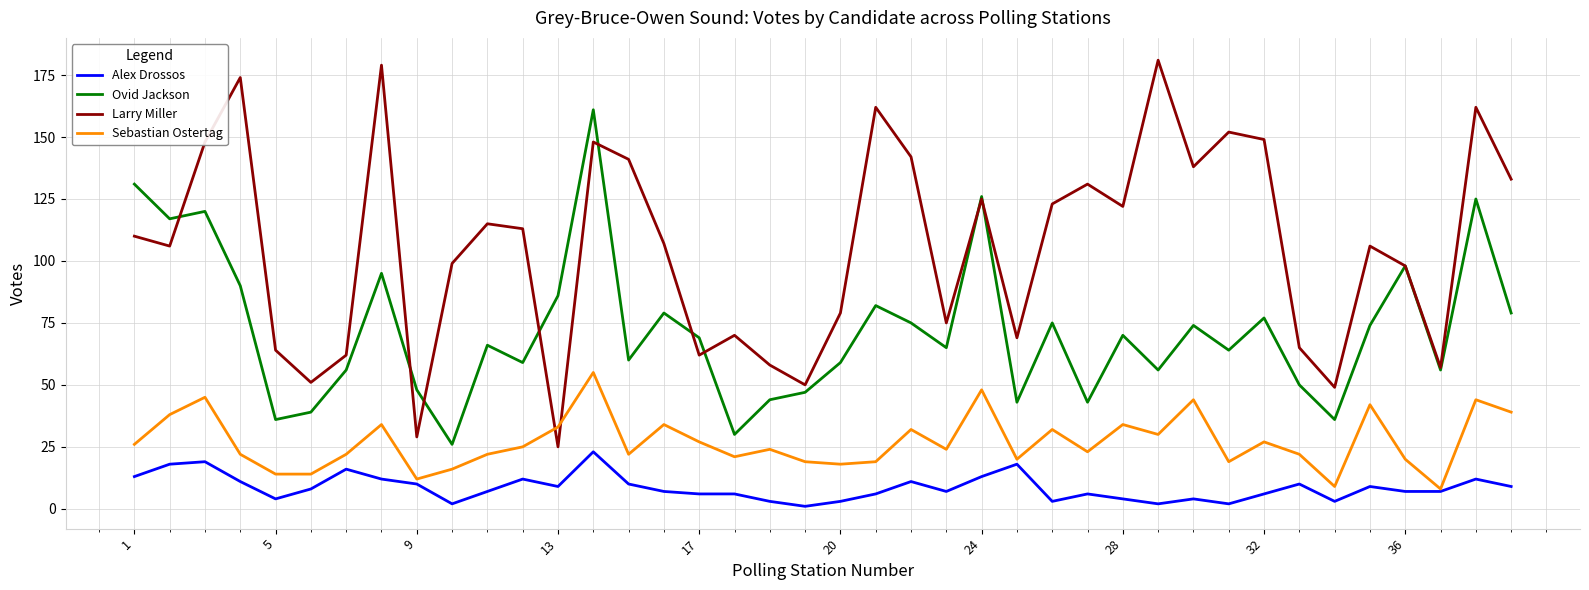

Which series has the largest total across all categories?

Larry Miller